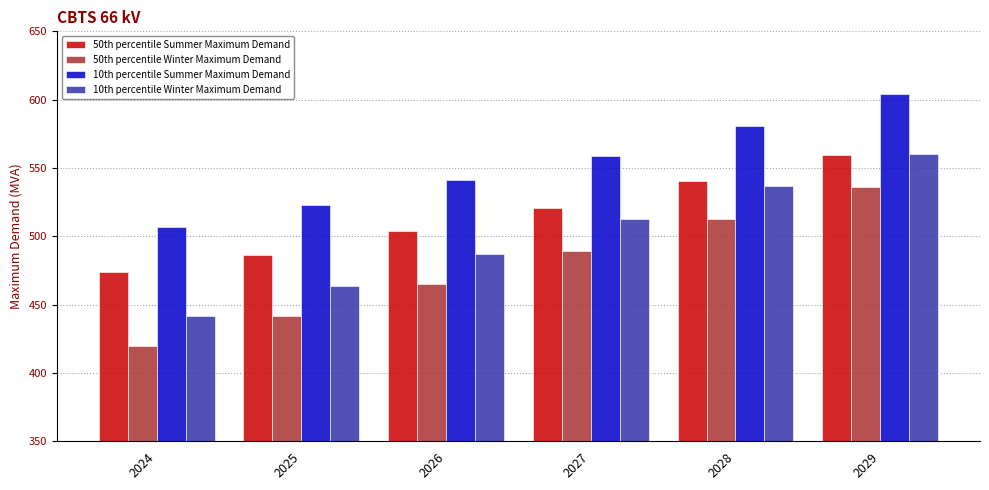

What is the value of the 10th percentile Summer Maximum Demand bar at the 4th from the left?

559.1